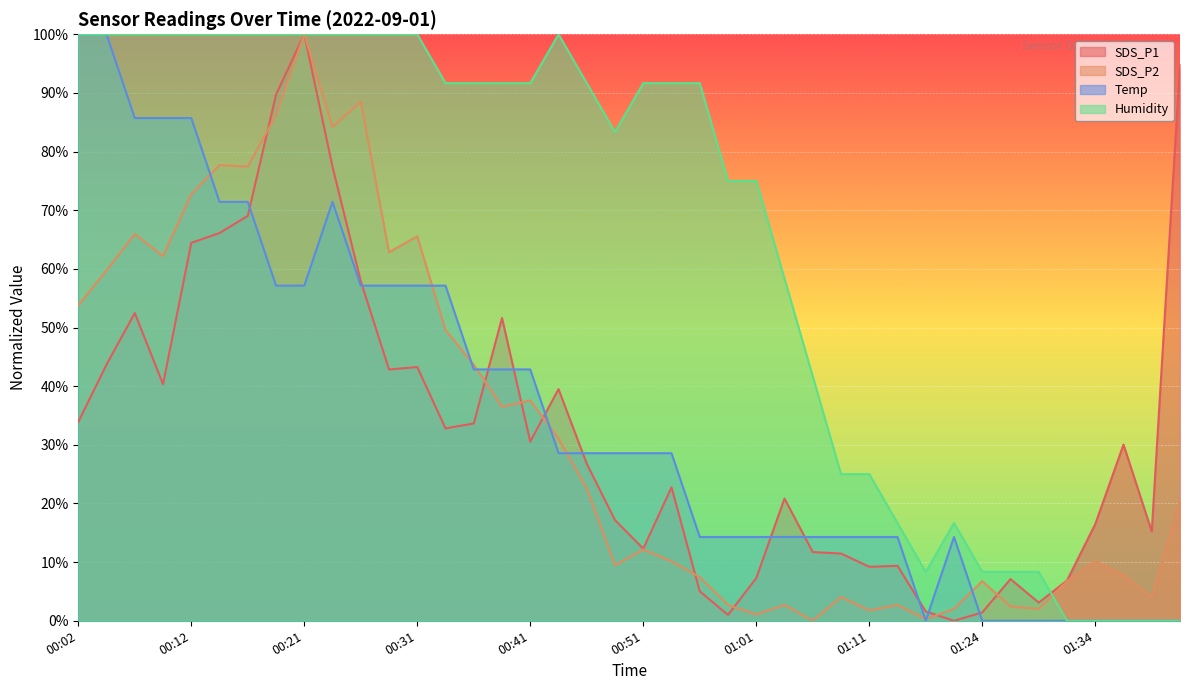

What is the average value of the SDS_P2 series?

32.4